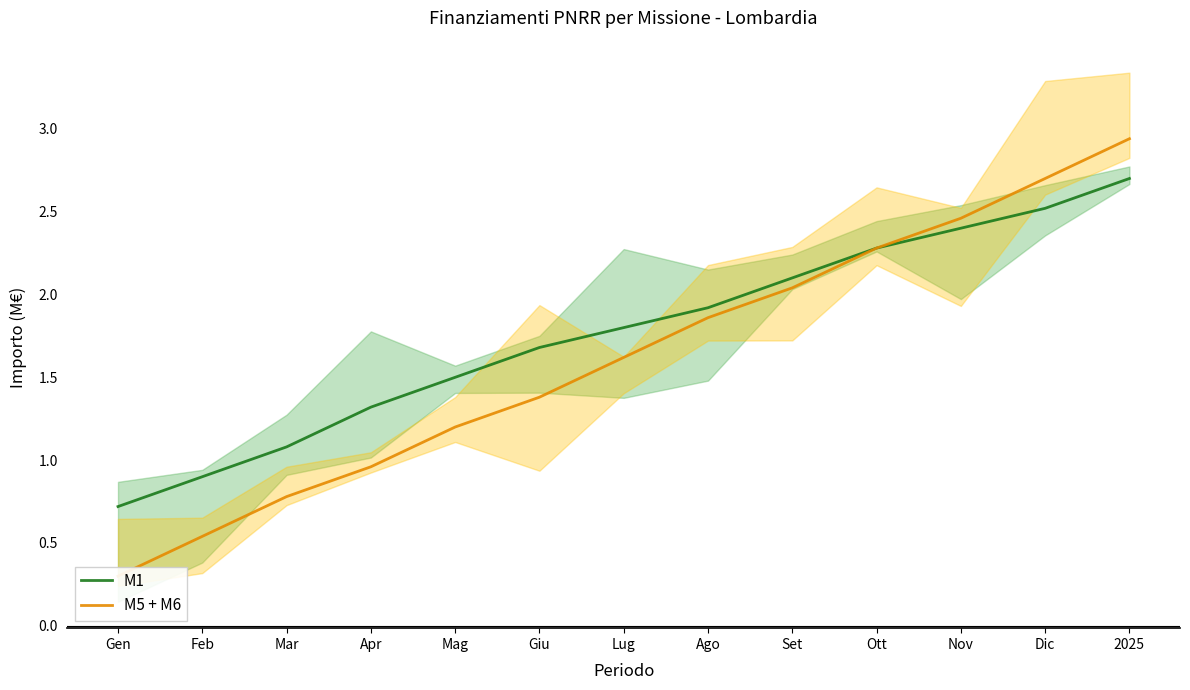

What is the label of the 4th point from the right?

Ott